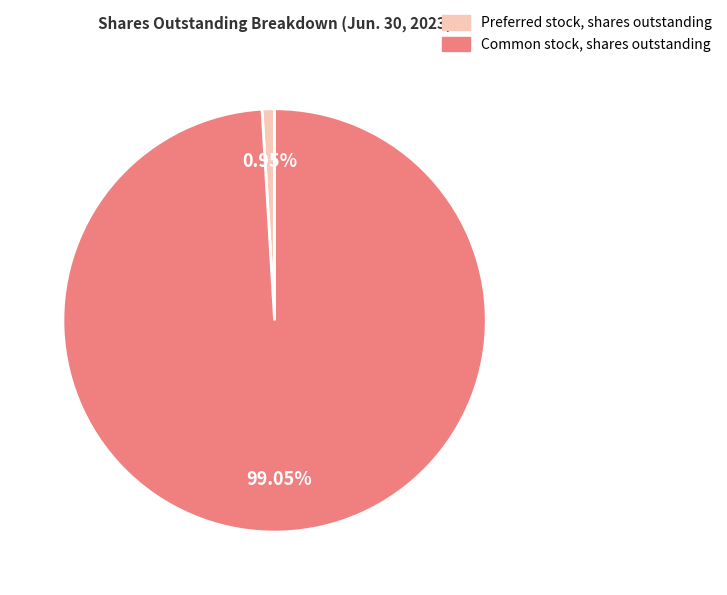

Is it true that Preferred stock, shares outstanding is 1% of the pie?

True